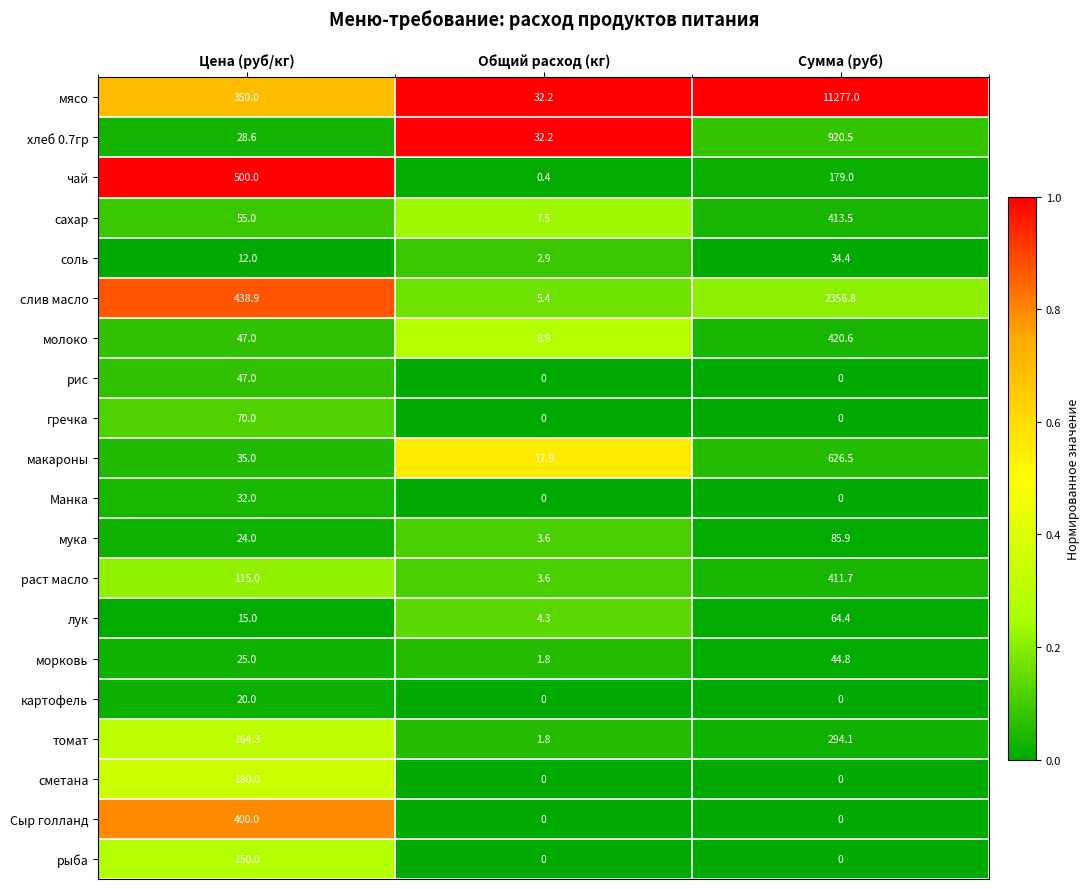

What is the sum of all сахар values?

476.0